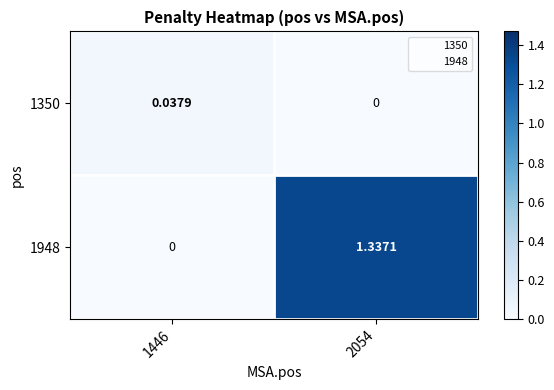

How many positive values does the 1948 series have?

1